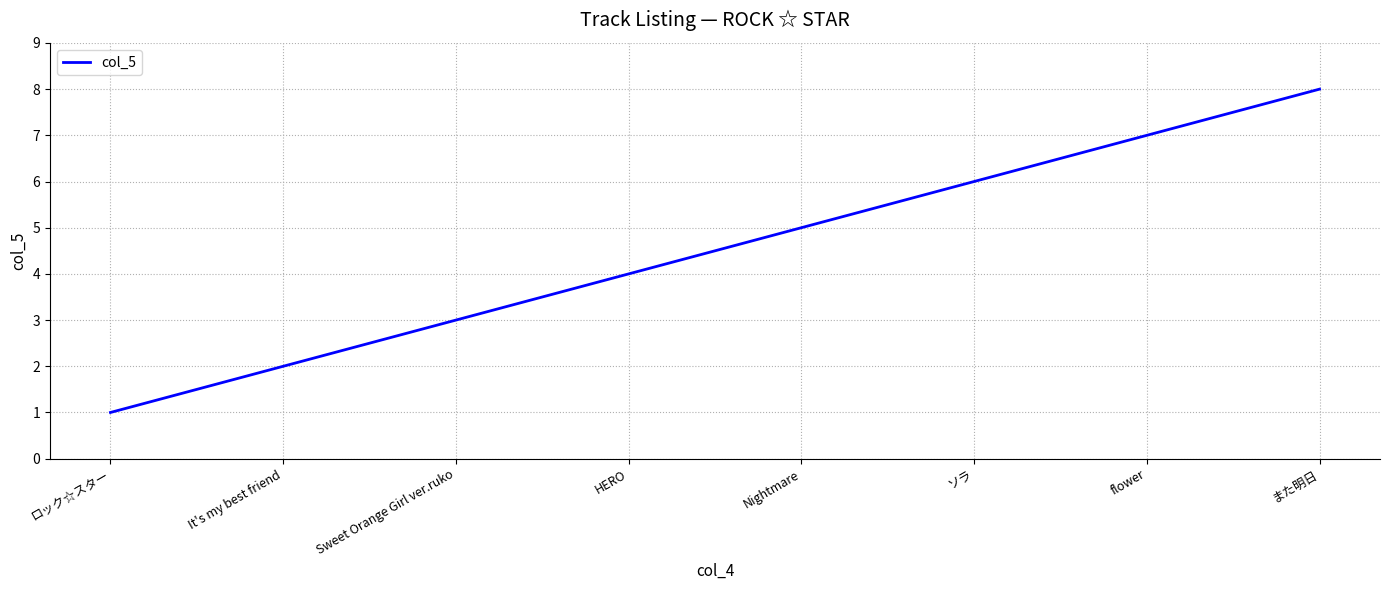

Reading left to right, what are all the values shown in this chart?

ロック☆スター=1	It's my best friend=2	Sweet Orange Girl ver.ruko=3	HERO=4	Nightmare=5	ソラ=6	flower=7	また明日=8